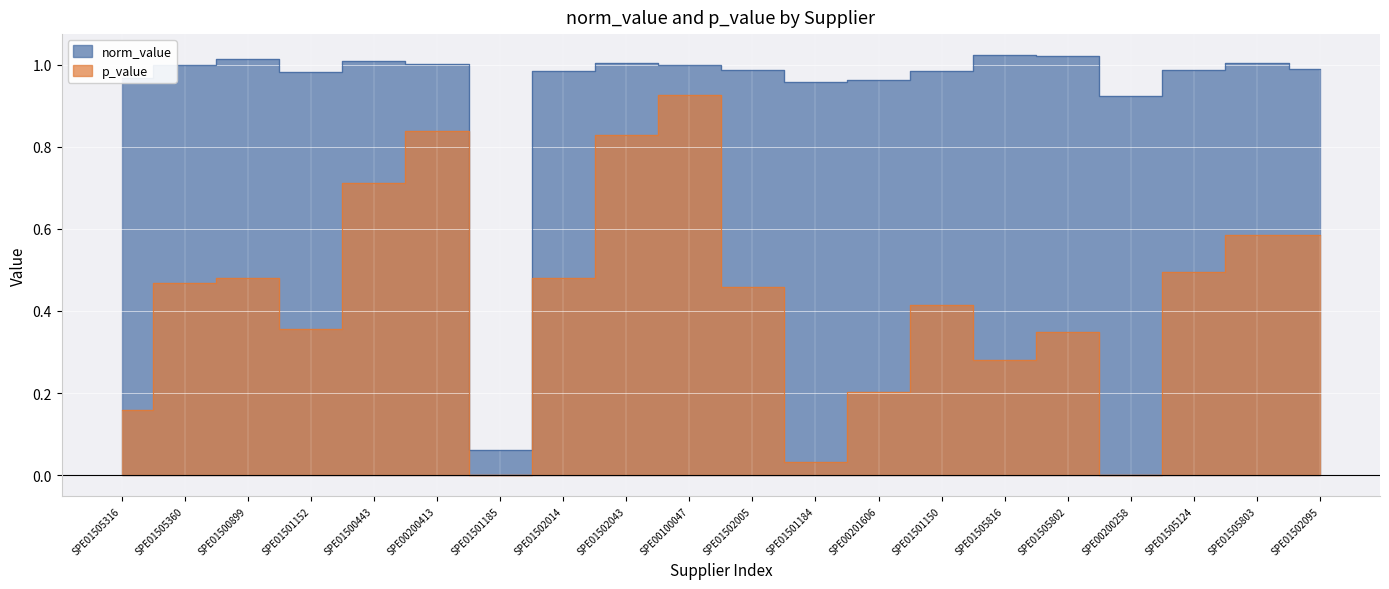

The value of p_value at SPE01501185 is 0.6. True or false?

False